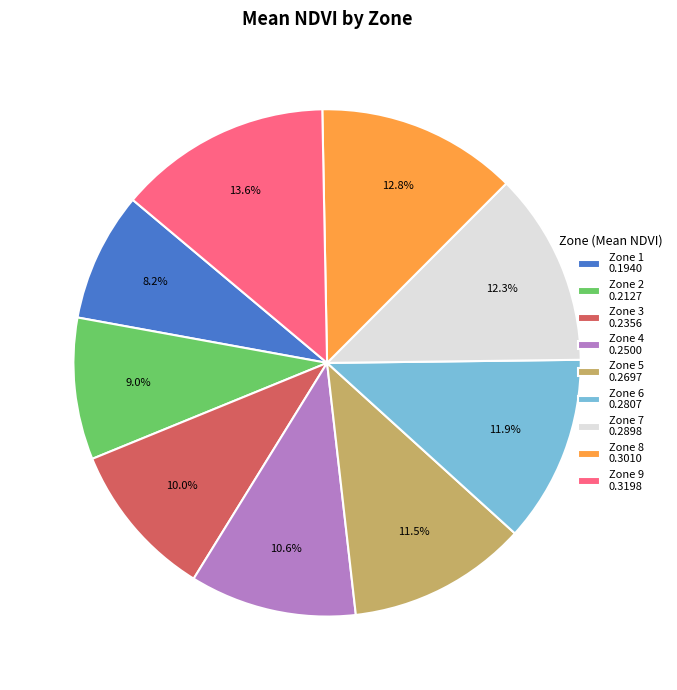

Is the sum of Zone 6 0.2807 and Zone 3 0.2356 greater than half?

No